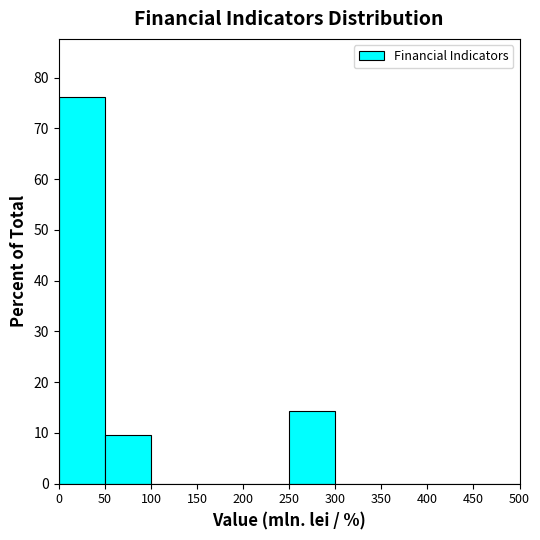

Which range on the x-axis has the tallest bar?

0 to 50